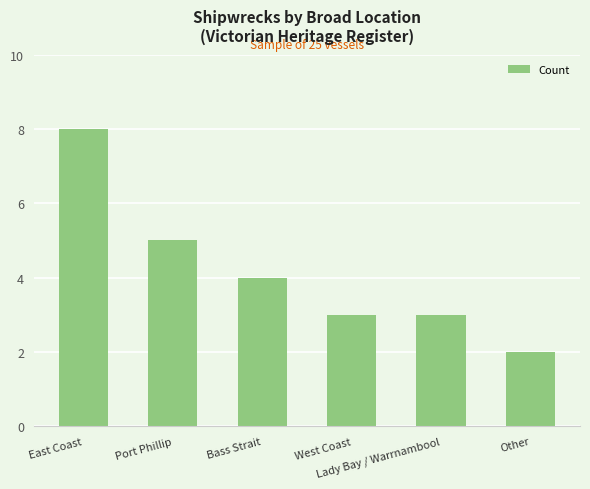

What is the minimum value shown in the chart?

2